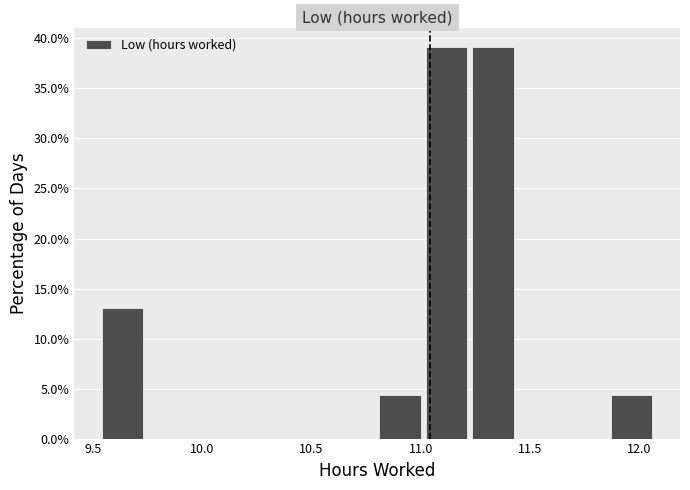

Reading left to right, list every bar in this chart as the range it spans on the x-axis followed by its height. Neither the bar edges nor the heights are printed on the chart, so give them approximately, as read against the axes.

9.55 to 9.75: 13.0
9.75 to 9.95: 0
9.95 to 10.15: 0
10.15 to 10.40: 0
10.40 to 10.60: 0
10.60 to 10.80: 0
10.80 to 11.00: 4.5
11.00 to 11.20: 39.0
11.20 to 11.45: 39.0
11.45 to 11.65: 0
11.65 to 11.85: 0
11.85 to 12.05: 4.5